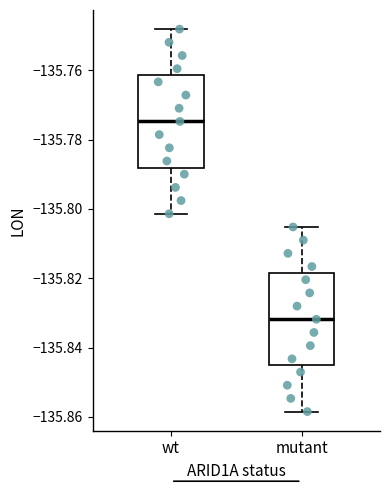

Reading left to right, read every box against the y-axis: the position of its median line, the range the box covers, and the ends of its whiskers. The values are not printed on the chart, so give them approximately, as read against the axis.

wt: median -135.774, box -135.788 to -135.762, whiskers -135.802 to -135.748
mutant: median -135.832, box -135.846 to -135.818, whiskers -135.858 to -135.806